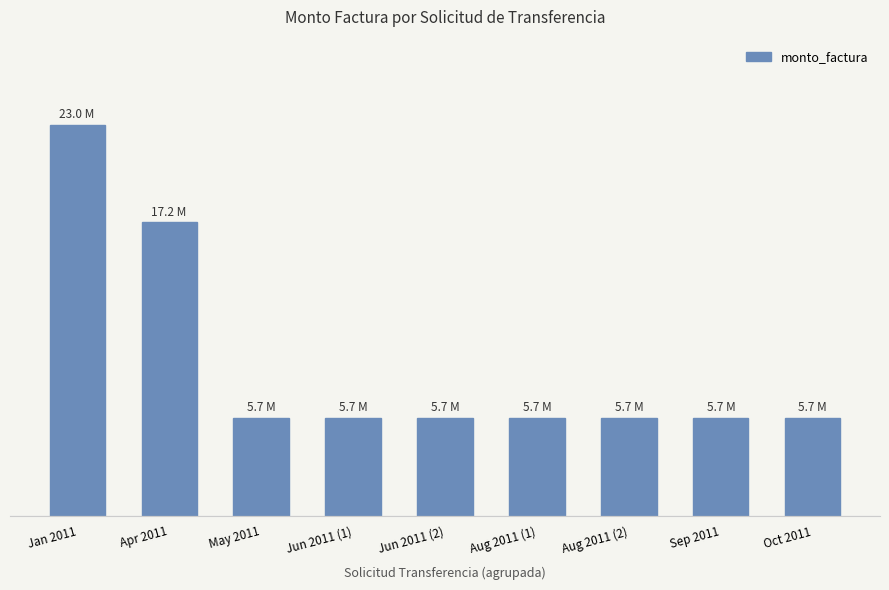

List the labels in order of value, largest first.

Jan 2011, Apr 2011, May 2011, Jun 2011 (1), Jun 2011 (2), Aug 2011 (1), Aug 2011 (2), Sep 2011, Oct 2011